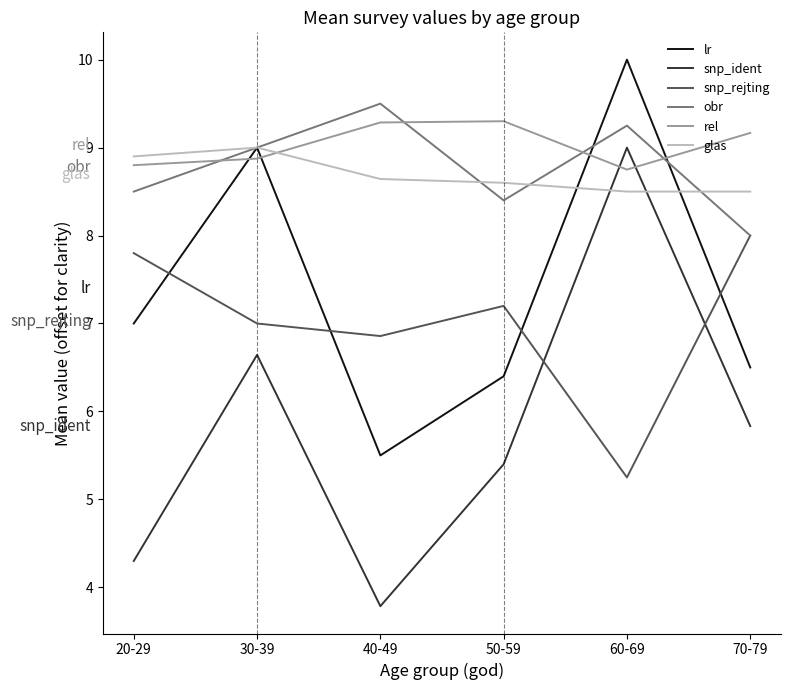

At which category is the sum across all series the highest?

60-69